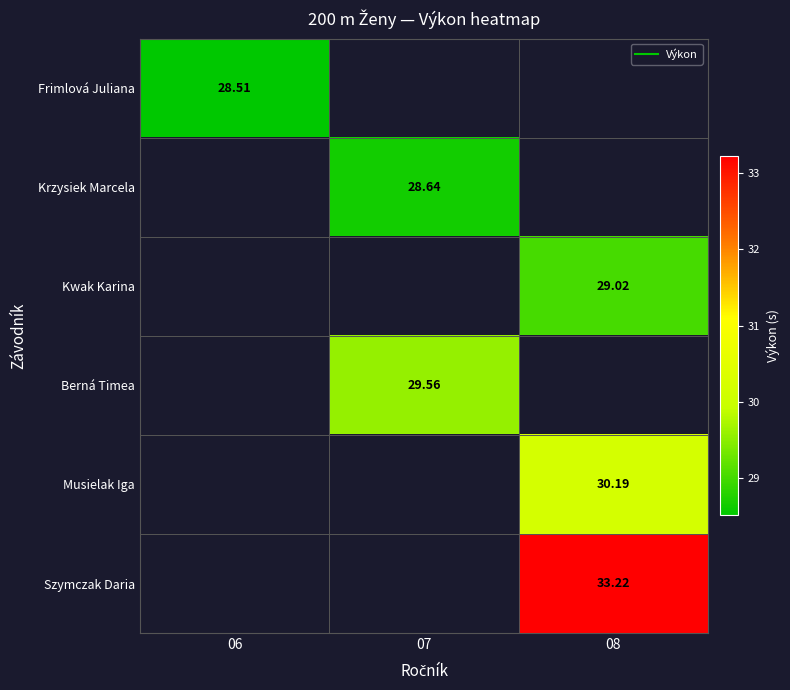

Which has a higher value, 08 or 06?

06